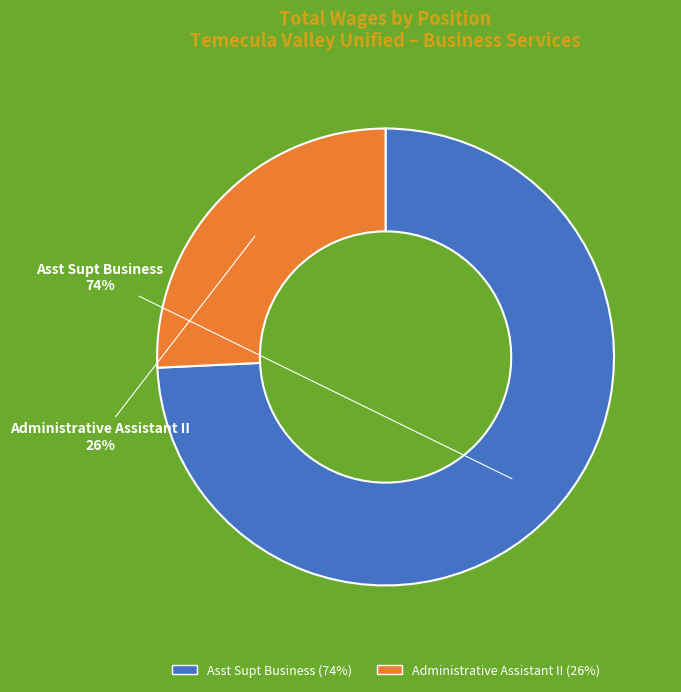

Is the sum of Administrative Assistant II and Asst Supt Business greater than half?

Yes